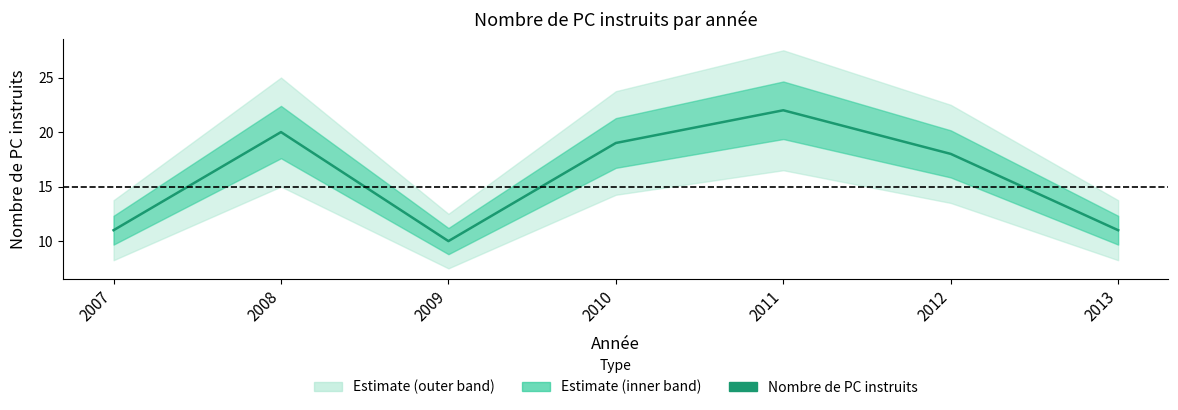

What is the value of the 6th point from the left?

18